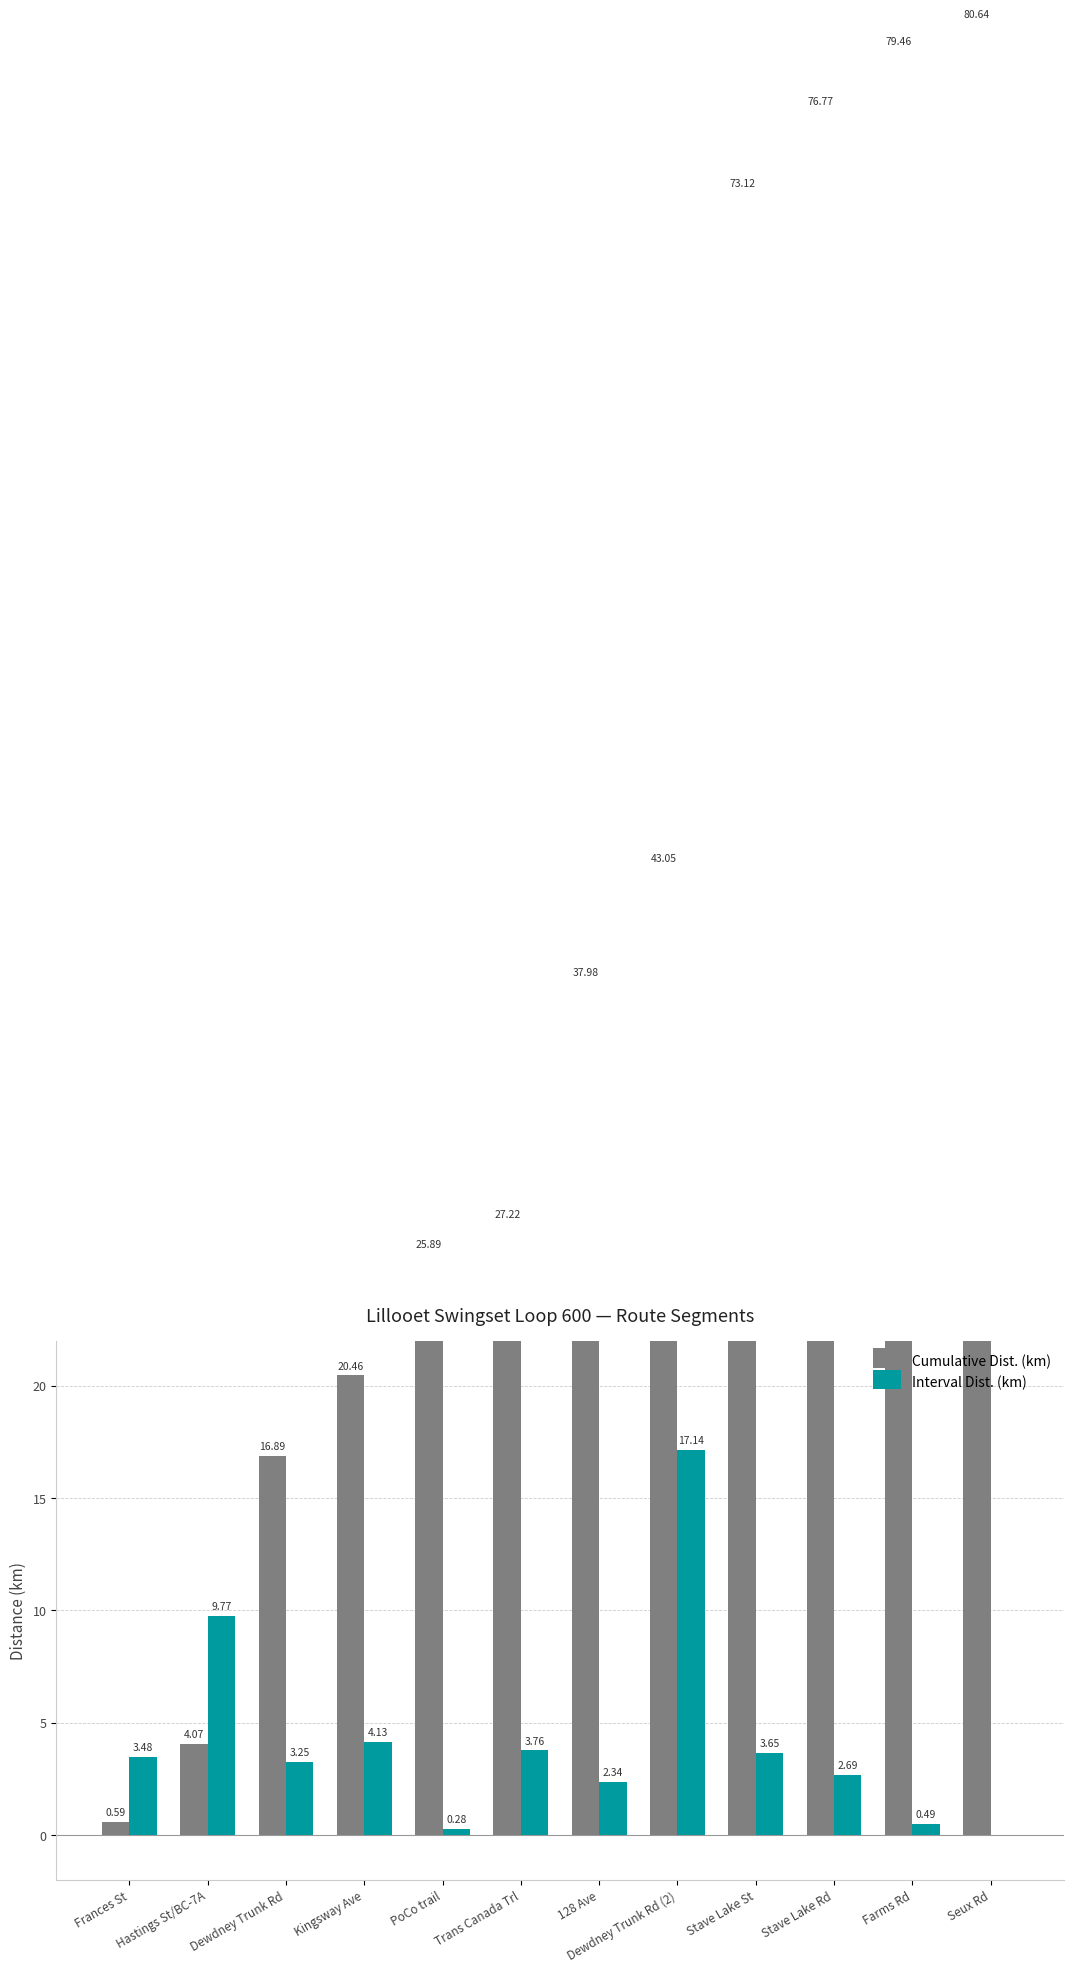

True or false: Cumulative Dist. (km) has a value of 73.1 at Stave Lake St.

True